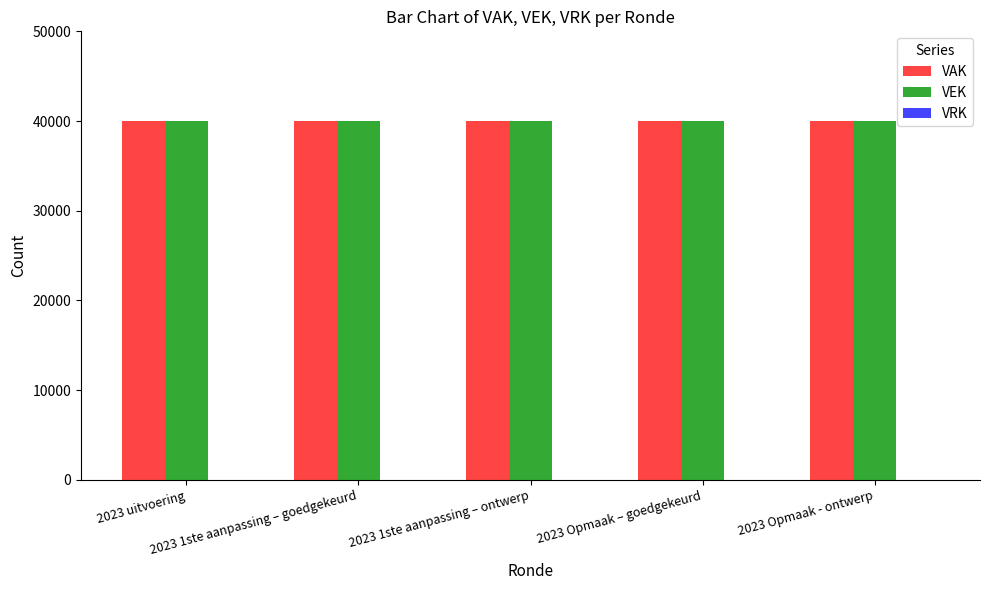

List the labels in order of VRK value, largest first.

2023 uitvoering, 2023 1ste aanpassing – goedgekeurd, 2023 1ste aanpassing – ontwerp, 2023 Opmaak – goedgekeurd, 2023 Opmaak - ontwerp